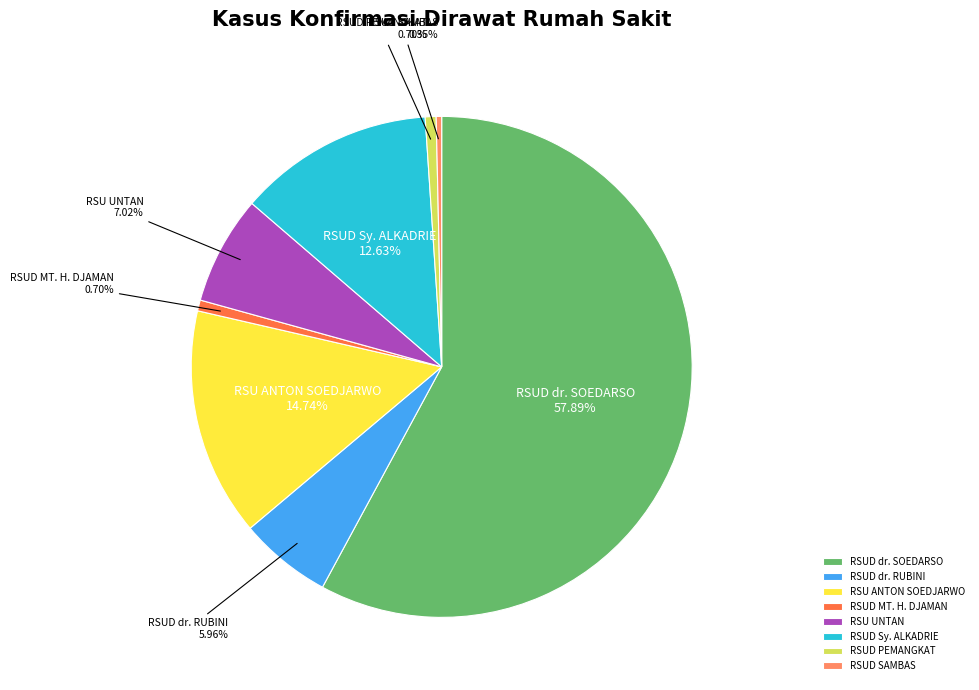

Does RSU ANTON SOEDJARWO represent more than half of the total?

No